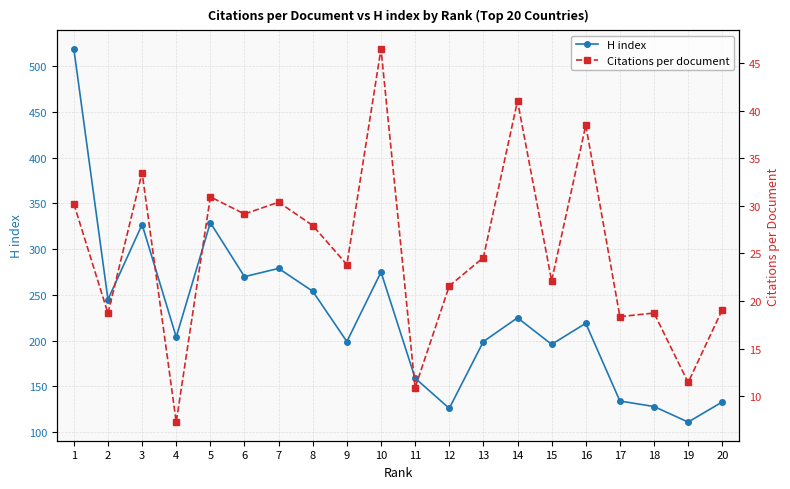

Which series changed the most between 3 and 9?

H index